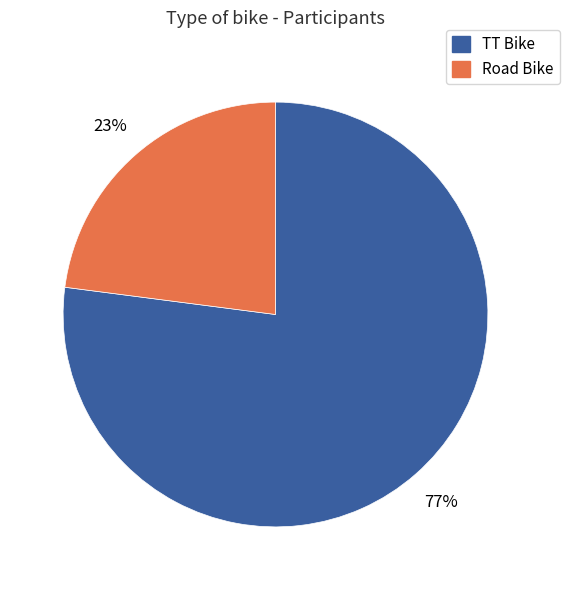

To the nearest percent, what is the difference between the largest and smallest slice percentages?

54%